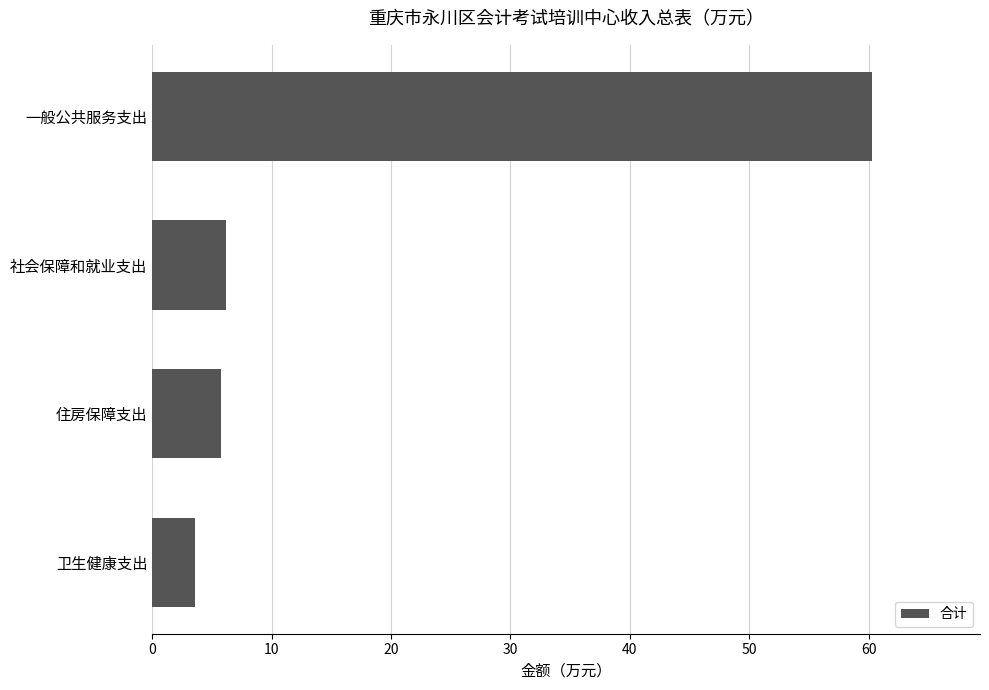

Between 一般公共服务支出 and 社会保障和就业支出, which is larger?

一般公共服务支出